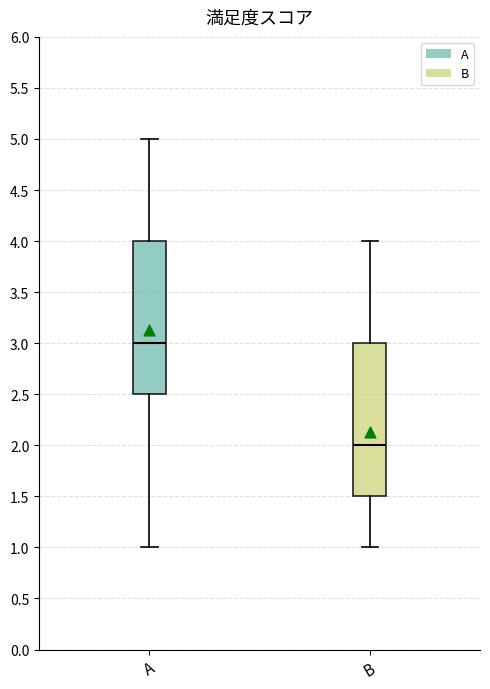

Where does the median line of the box for A sit on the y-axis? The values are not printed on the chart, so give them approximately, as read against the axis.

3.0